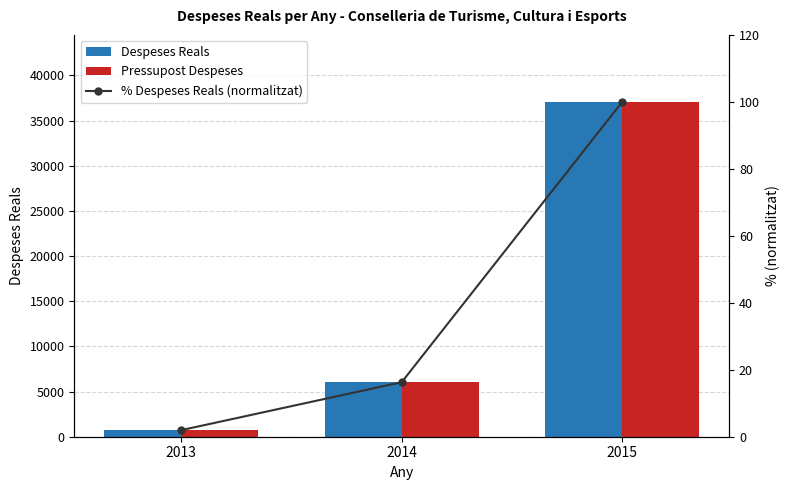

List the series in order of their peak value, highest first.

Despeses Reals, Pressupost Despeses, % Despeses Reals (normalitzat)